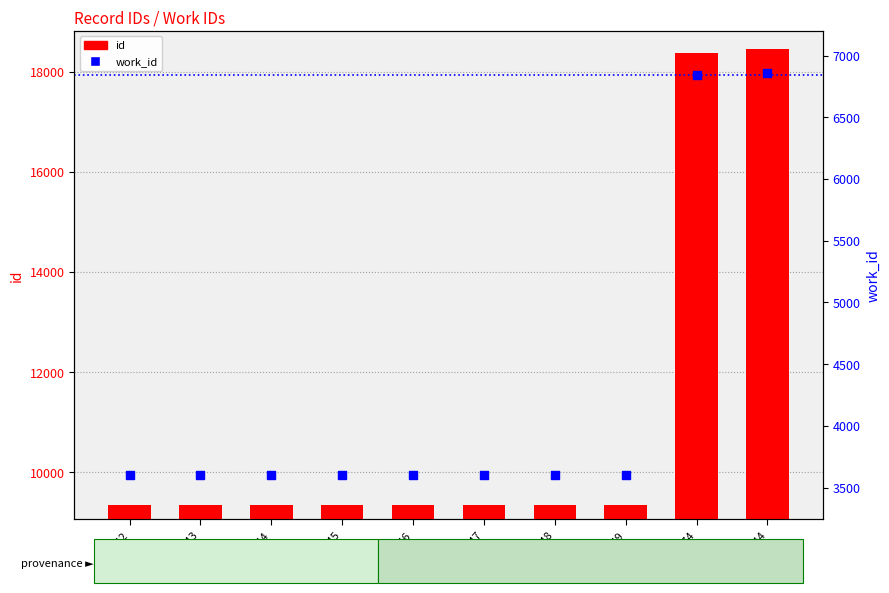

At which category is the sum across all series the highest?

18444